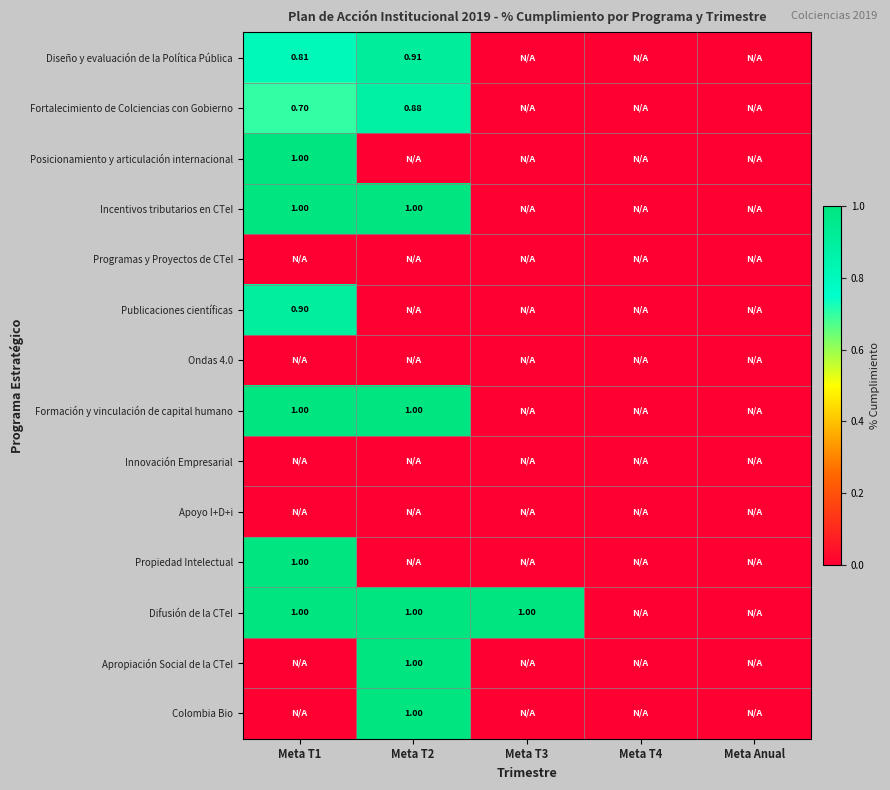

What is the sum of all Apropiación Social de la CTeI values?

1.0